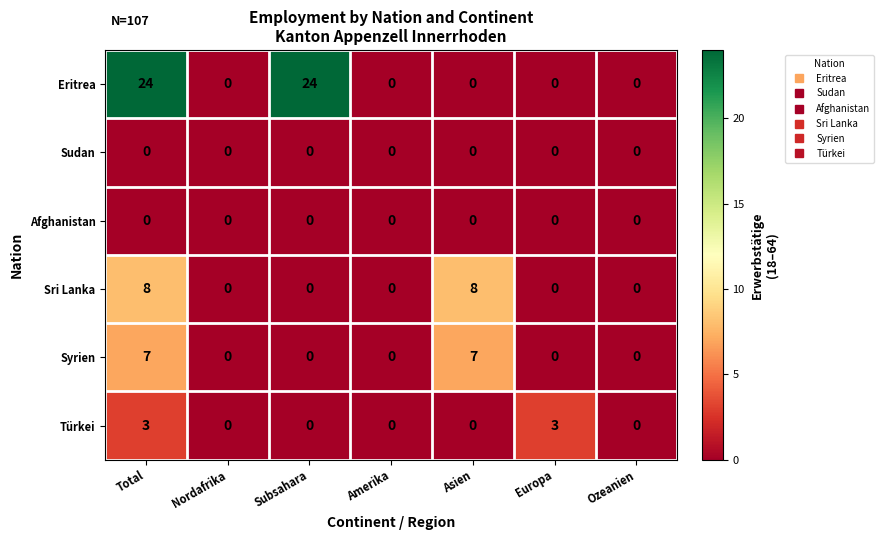

How many values in Eritrea are above zero?

2